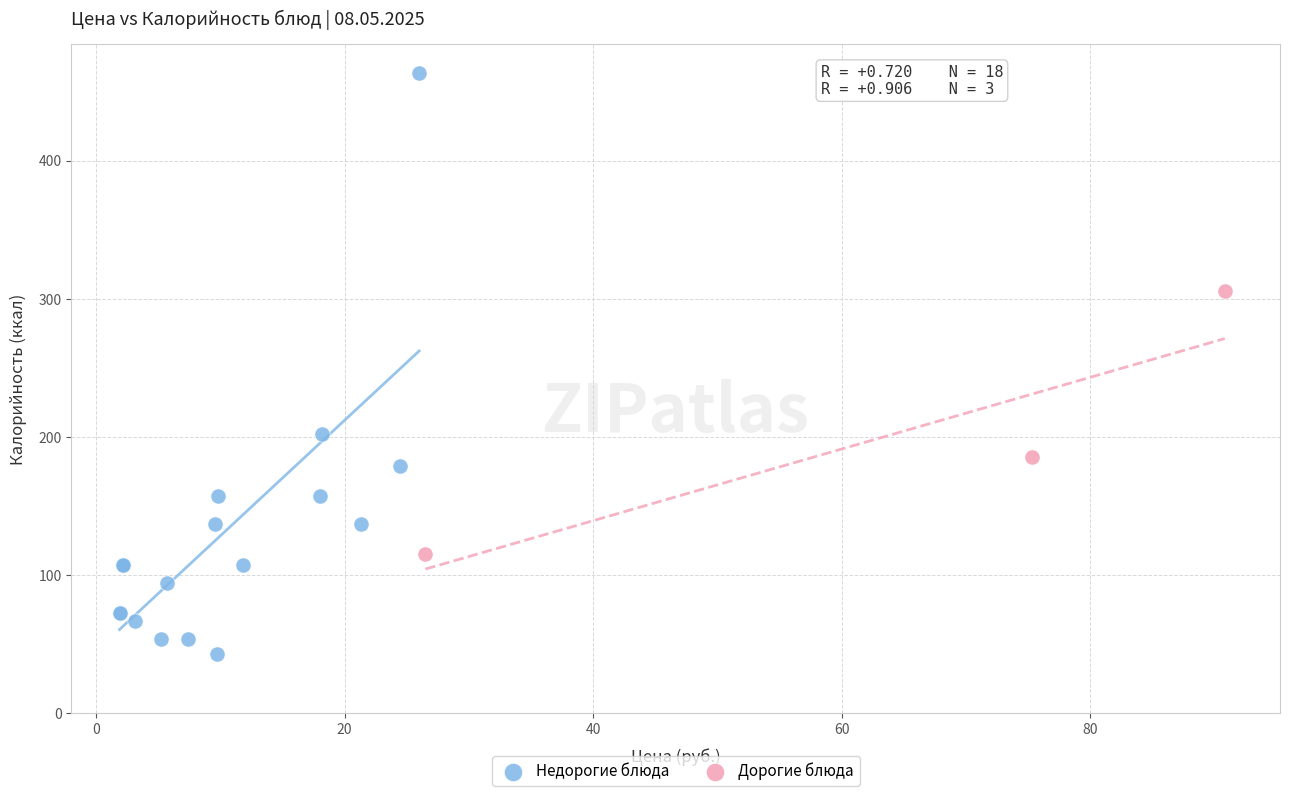

Which series reaches the maximum Y coordinate?

Недорогие блюда